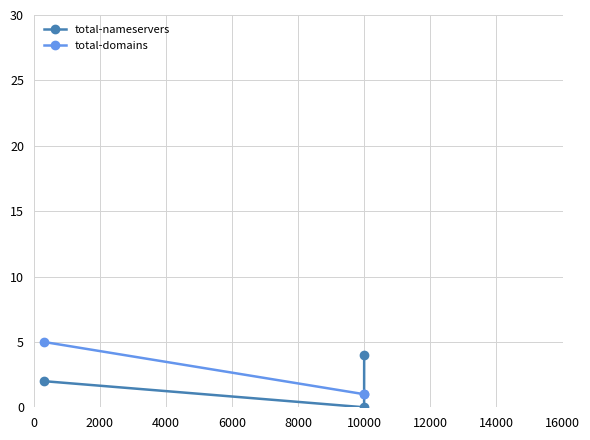

What is the sum of all total-domains values?

7